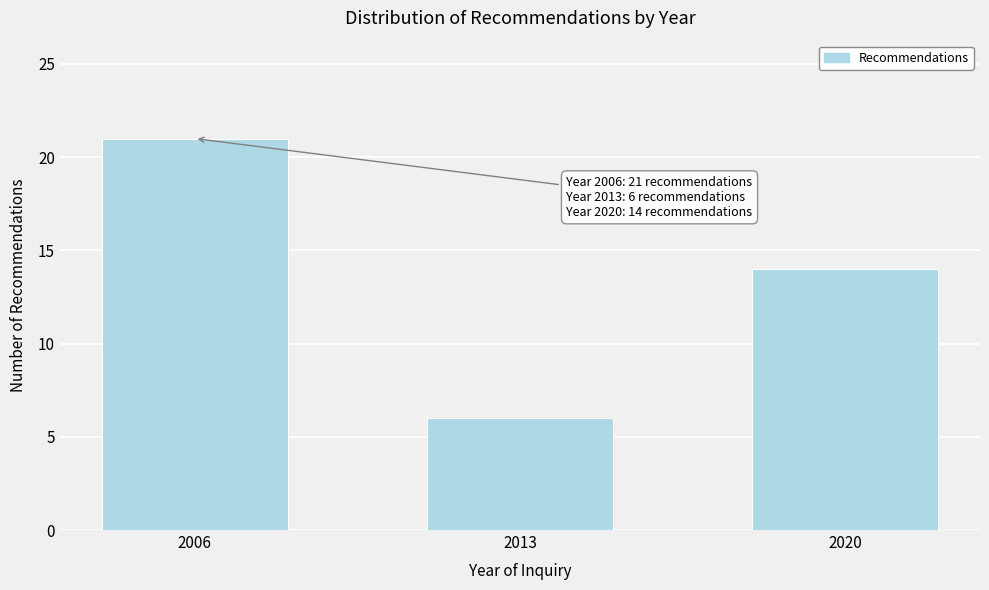

Reading left to right, what are all the values shown in this chart?

21	6	14